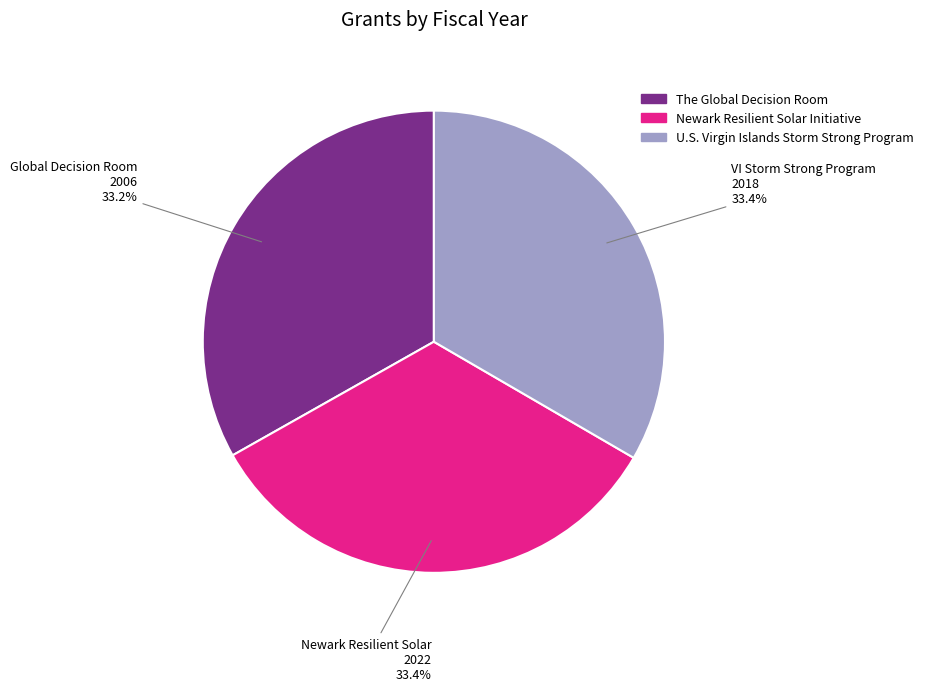

How much of the chart is everything except Newark Resilient Solar Initiative?

66.6%